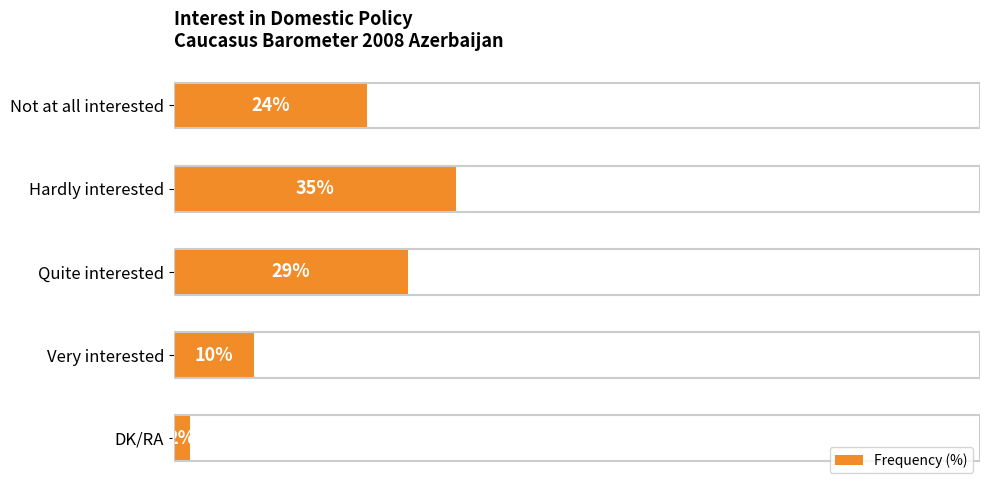

What is the label of the 2nd bar from the bottom?

Very interested